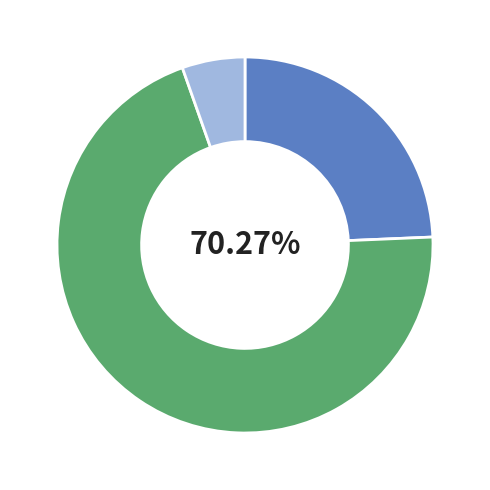

To the nearest percent, what is the average slice percentage?

33%